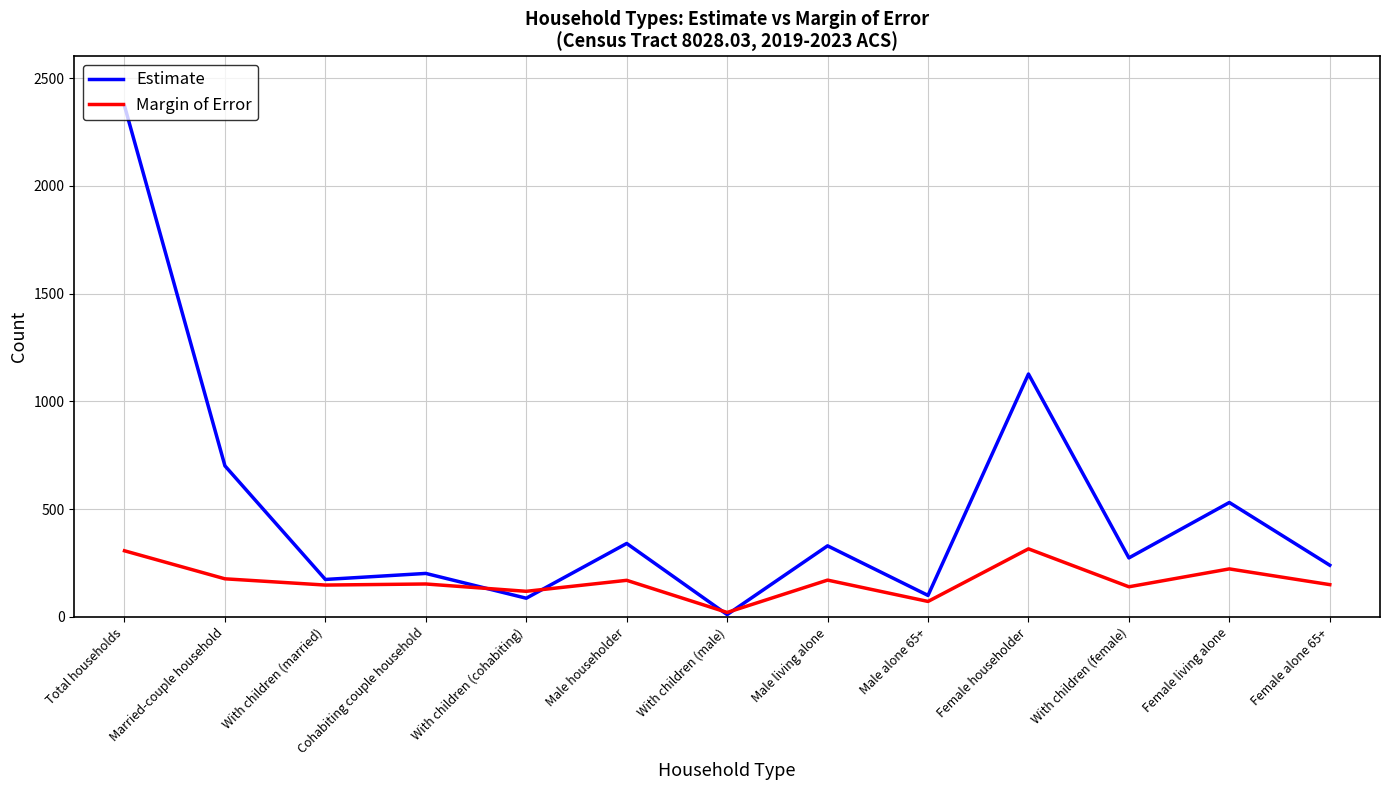

True or false: Estimate and Margin of Error intersect in this chart.

True